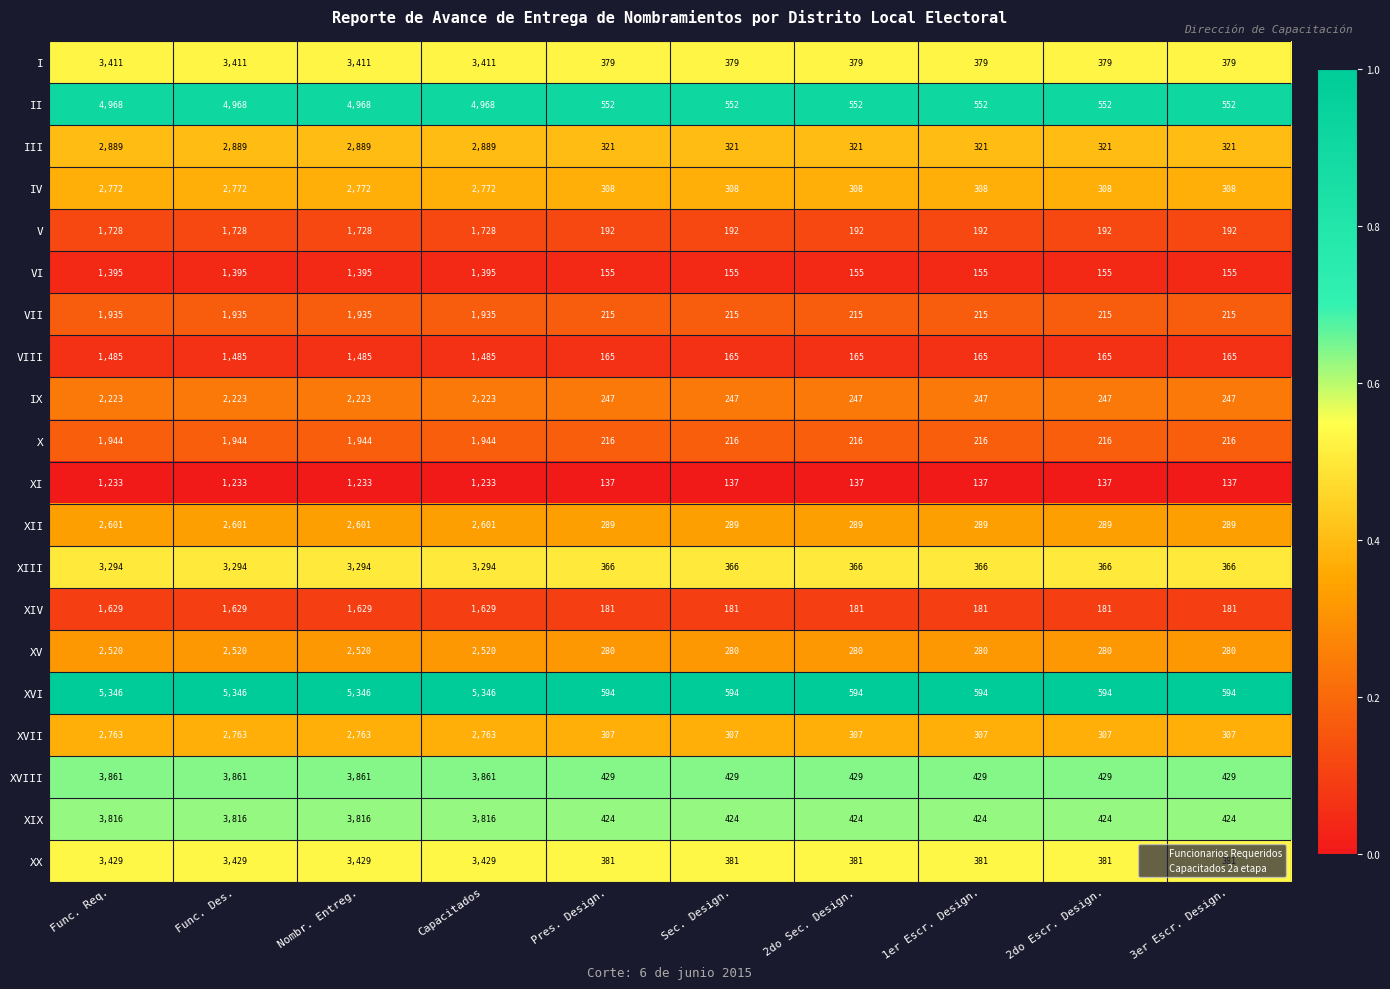

What is the difference between the highest and lowest values at Capacitados?

4113